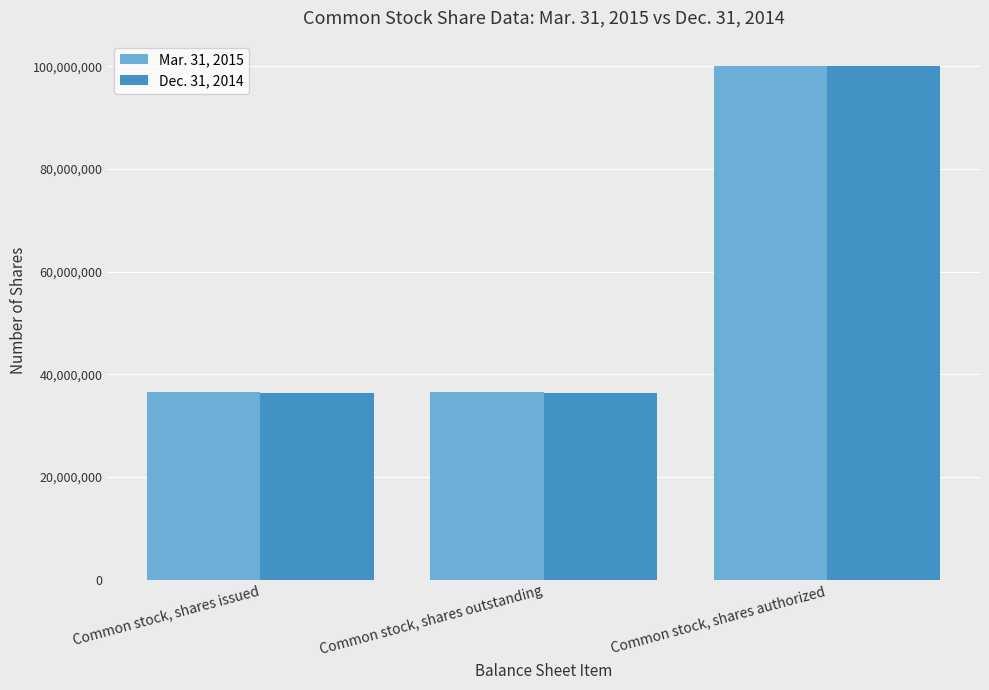

Reading right to left, list all the values displayed in this chart.

Mar. 31, 2015: Common stock, shares authorized=100000000	Common stock, shares outstanding=36562755	Common stock, shares issued=36562755
Dec. 31, 2014: Common stock, shares authorized=100000000	Common stock, shares outstanding=36344921	Common stock, shares issued=36344921